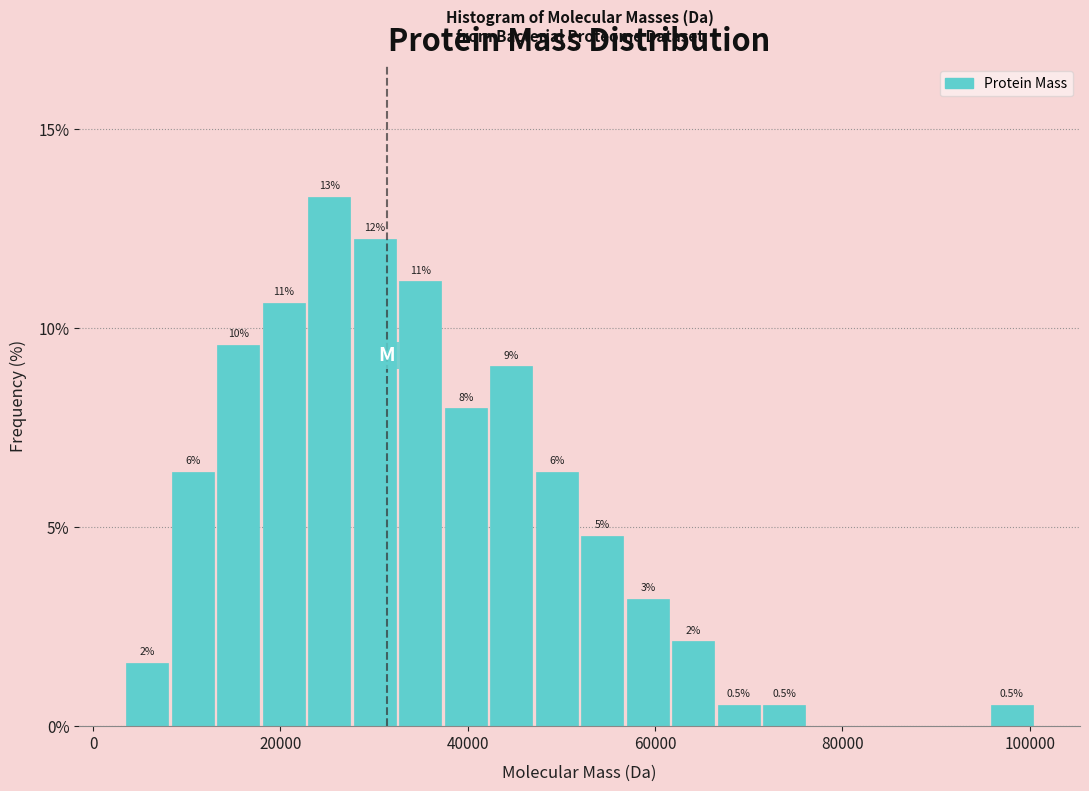

Around what value on the x-axis is the tallest bar? Give the approximate position of its centre, as read against the axis.

26000